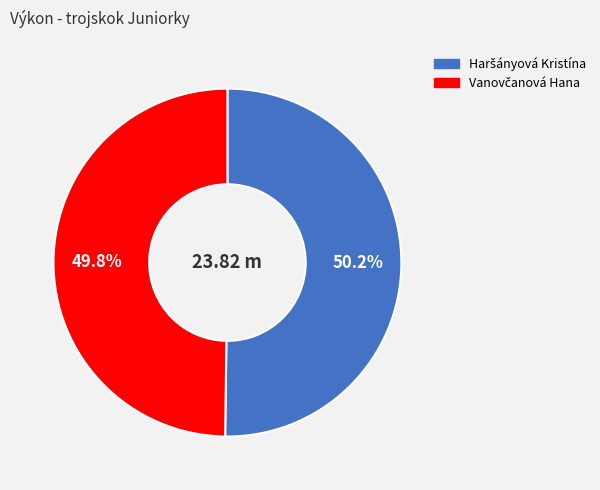

How many segments does this pie chart have?

2